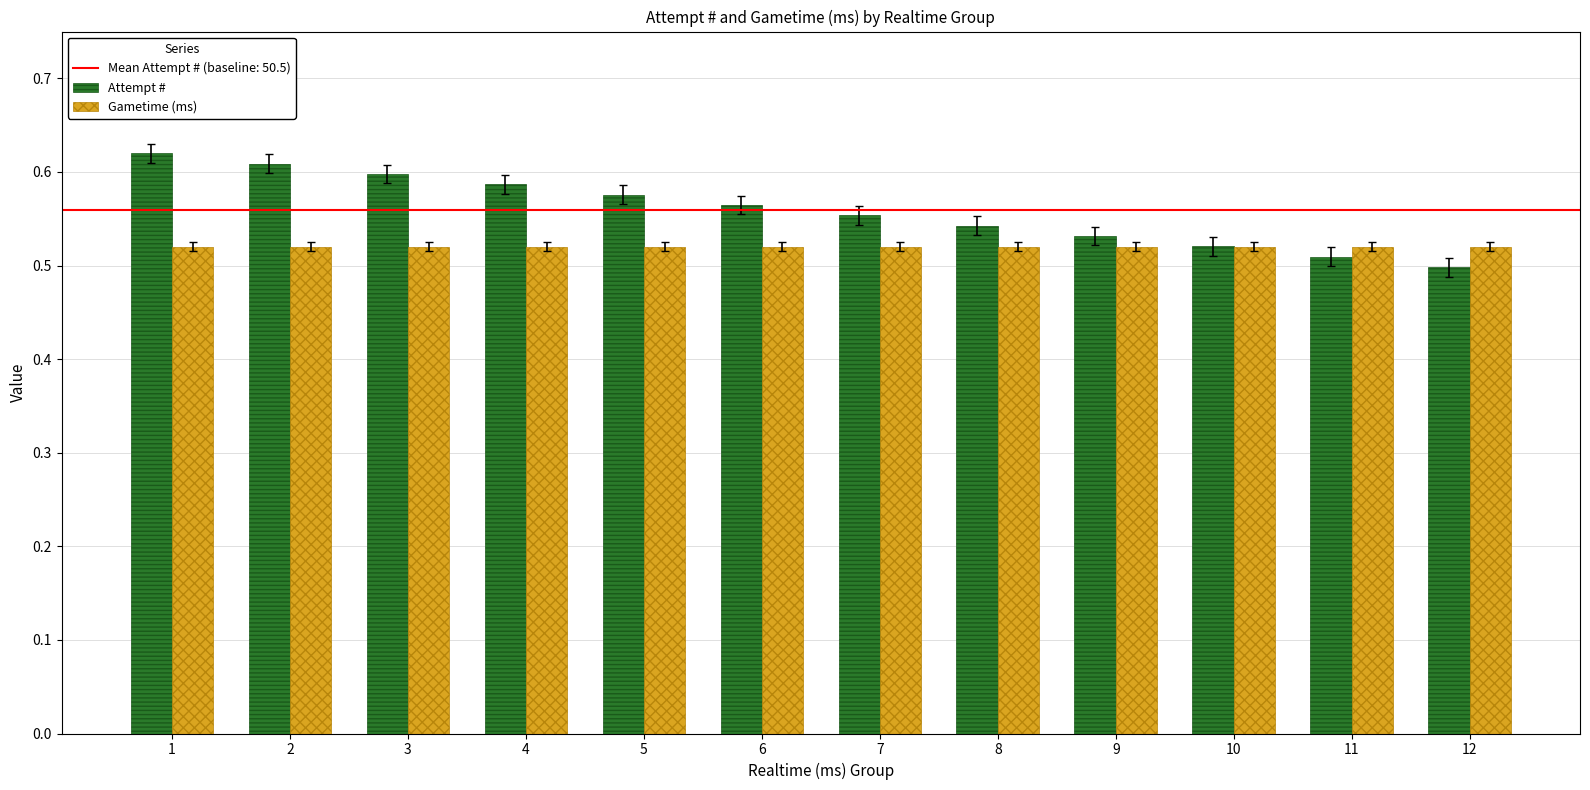

Count the Attempt # values in the range 0 to 1.

12